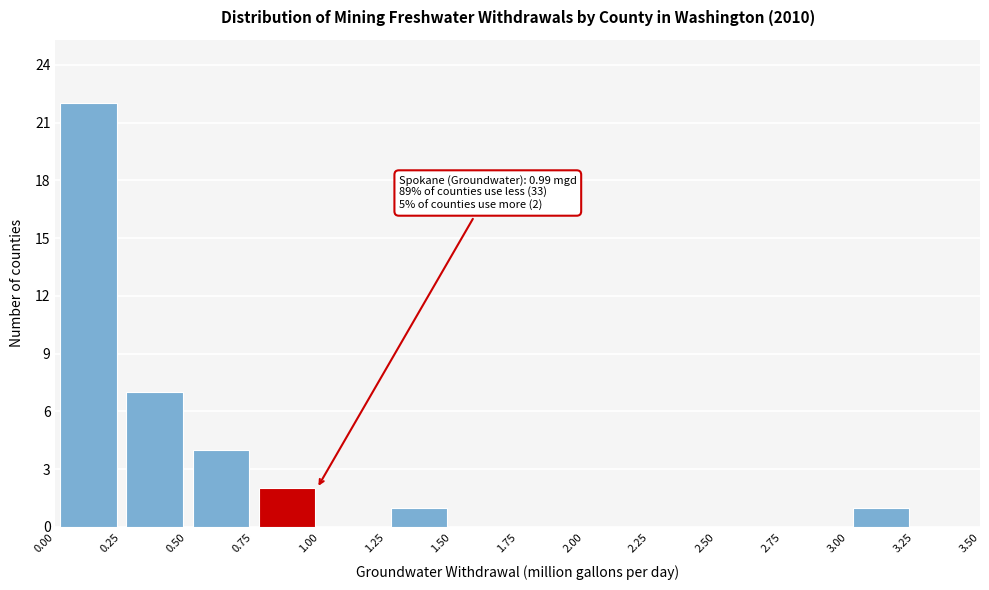

Which range on the x-axis has the tallest bar?

0.00 to 0.25